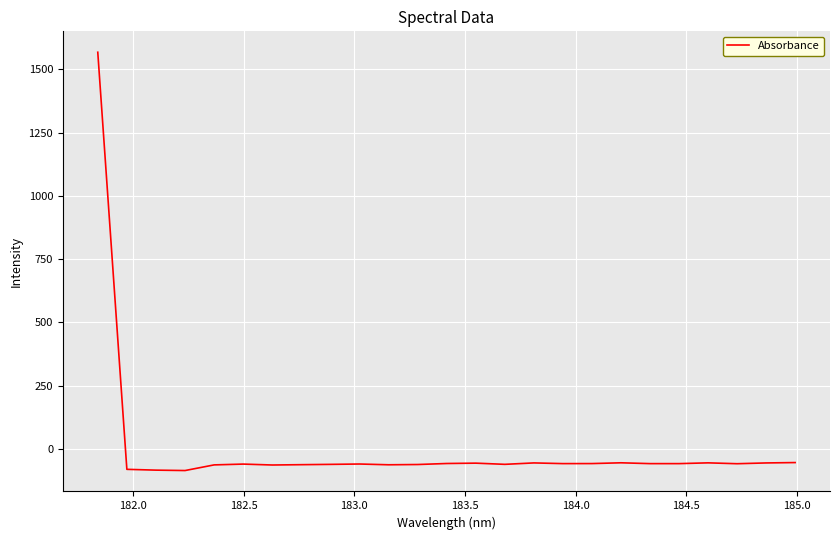

Count the number of categories in the chart.

25